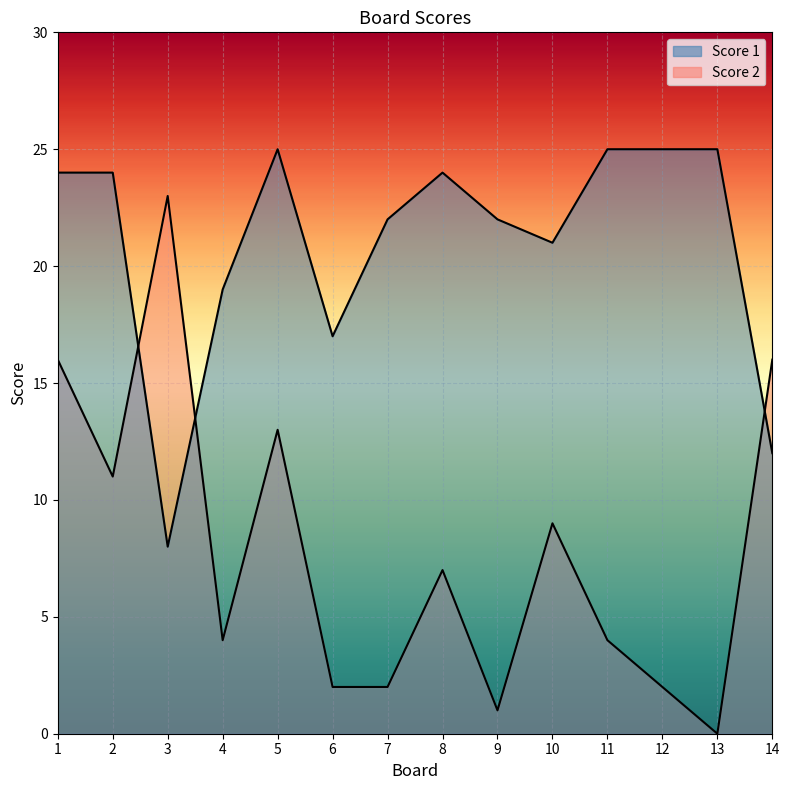

Reading right to left, transcribe all the data shown in this chart.

Score 1: 12	25	25	25	21	22	24	22	17	25	19	8	24	24
Score 2: 16	0	2	4	9	1	7	2	2	13	4	23	11	16